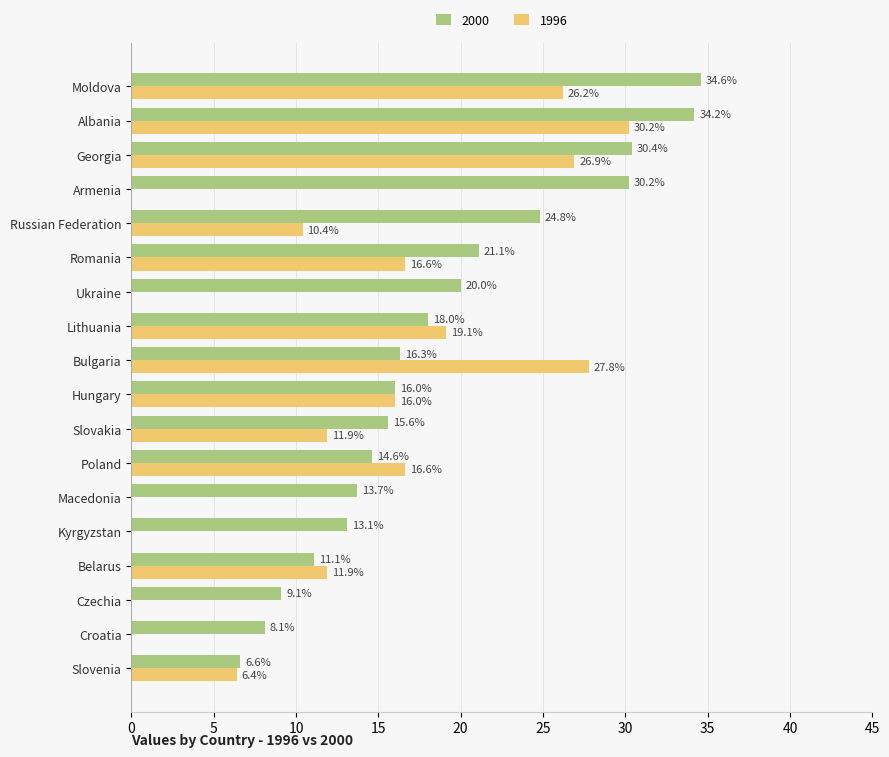

Count the number of data series in this chart.

2